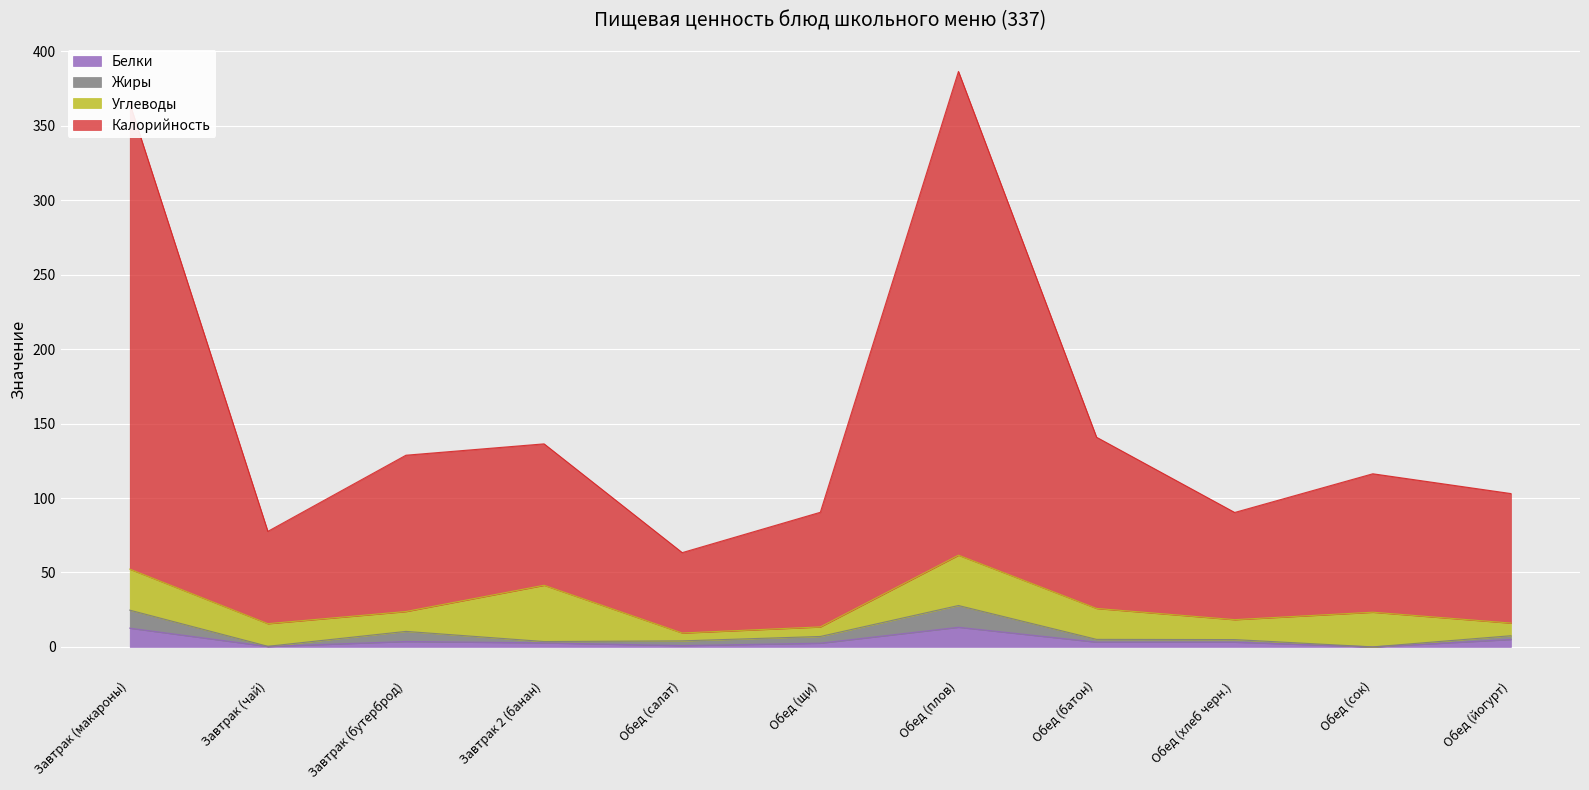

Which series has the largest range (max minus min)?

Калорийность